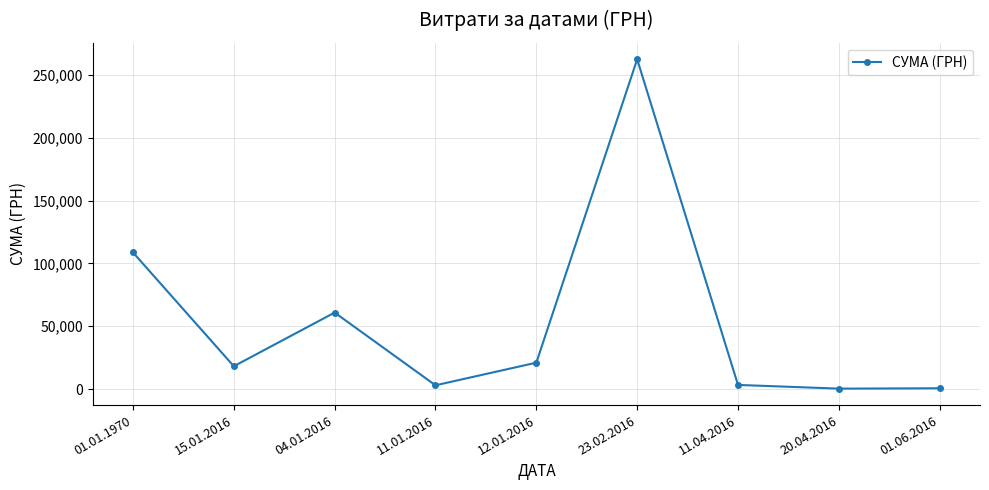

Does the chart display data point markers on the line(s)?

Yes